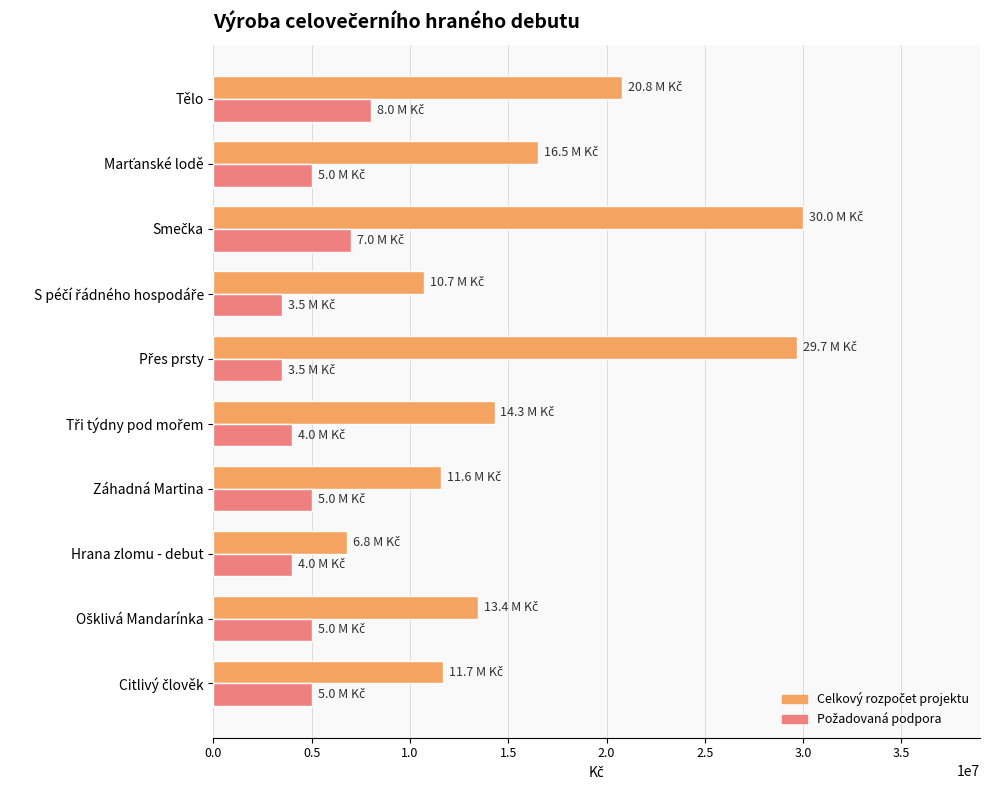

What is the greatest value displayed?

29997744